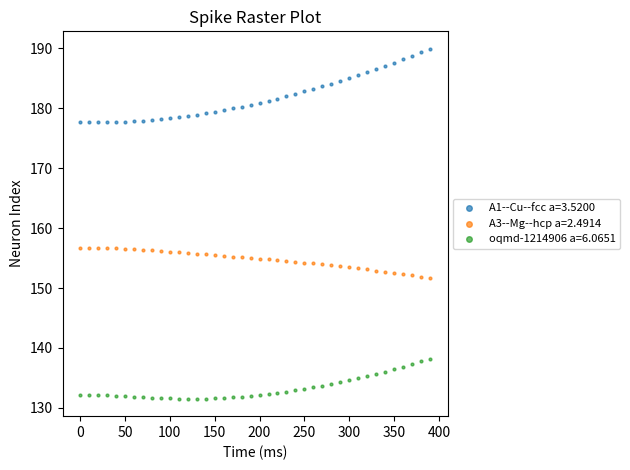

Which series reaches the minimum Y coordinate?

oqmd-1214906 a=6.0651